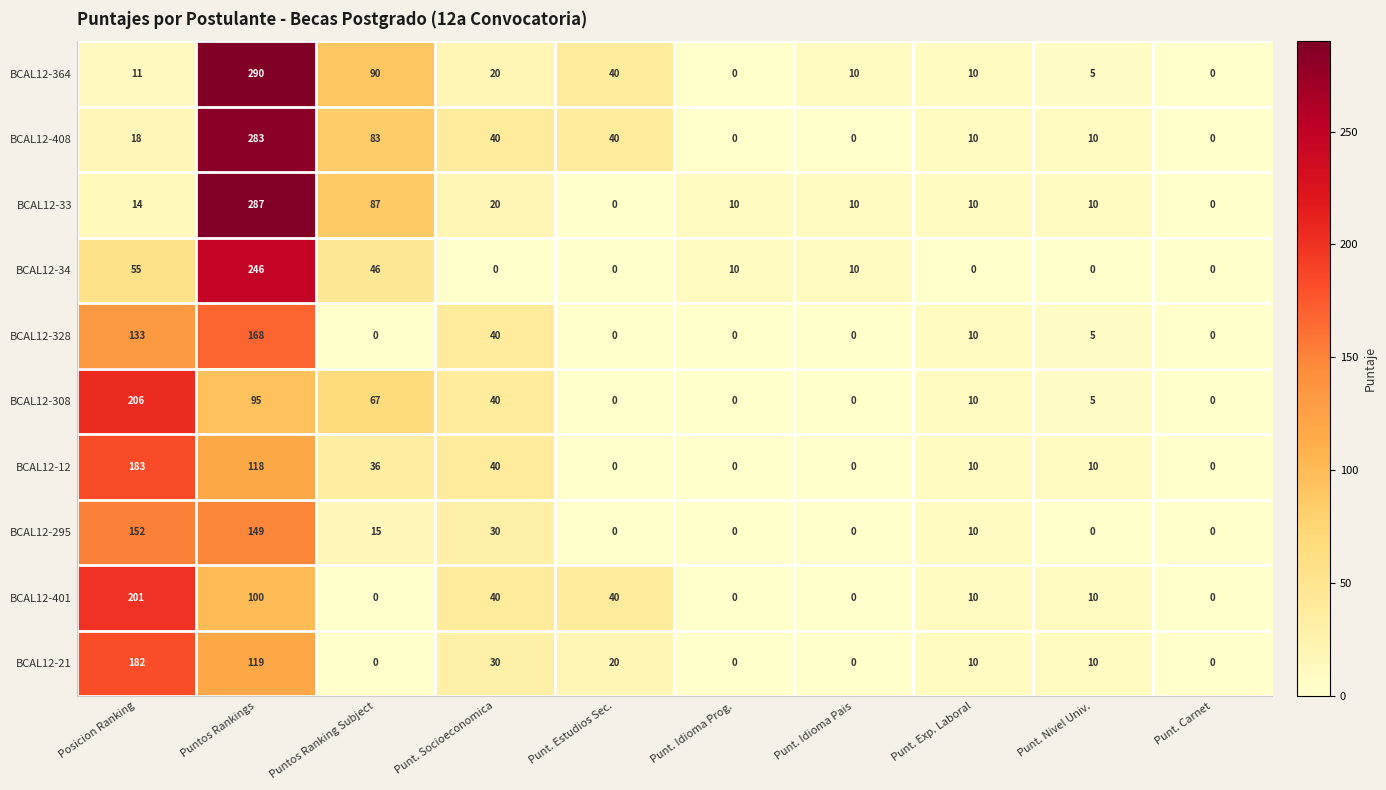

Between Puntos Rankings and Punt. Idioma Prog., which series saw the biggest shift?

BCAL12-364